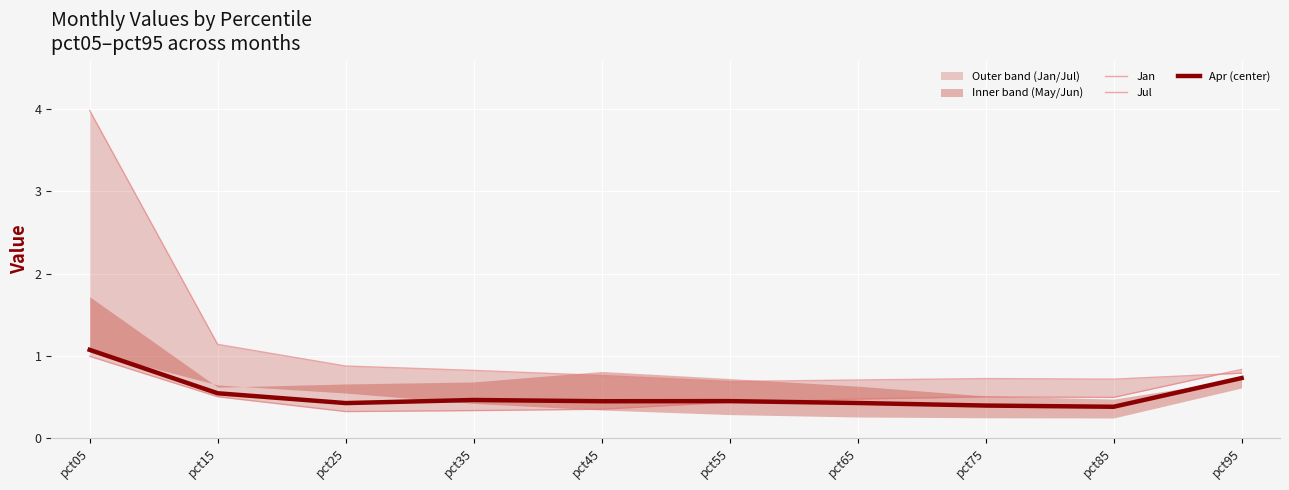

What is the difference between the second highest and second lowest values in the Jan series?

0.4